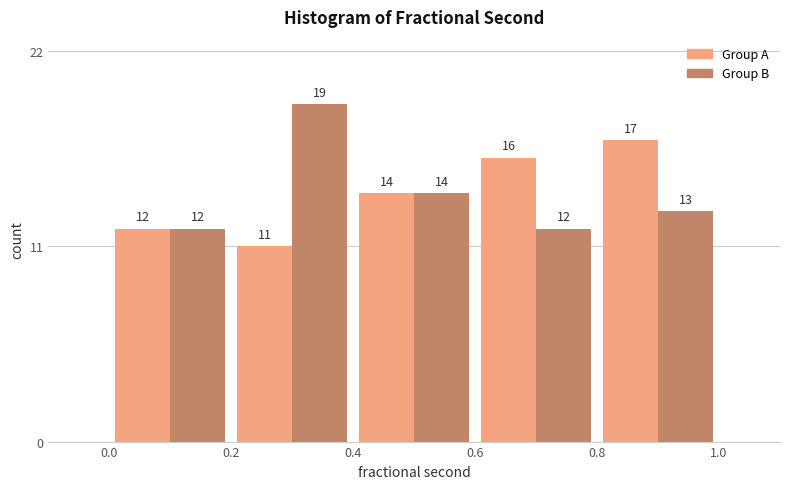

Reading left to right, transcribe this chart: for each range on the x-axis, give the height of each series' bar.

0.0 to 0.2: Group A=12	Group B=12
0.2 to 0.4: Group A=11	Group B=19
0.4 to 0.6: Group A=14	Group B=14
0.6 to 0.8: Group A=16	Group B=12
0.8 to 1.0: Group A=17	Group B=13